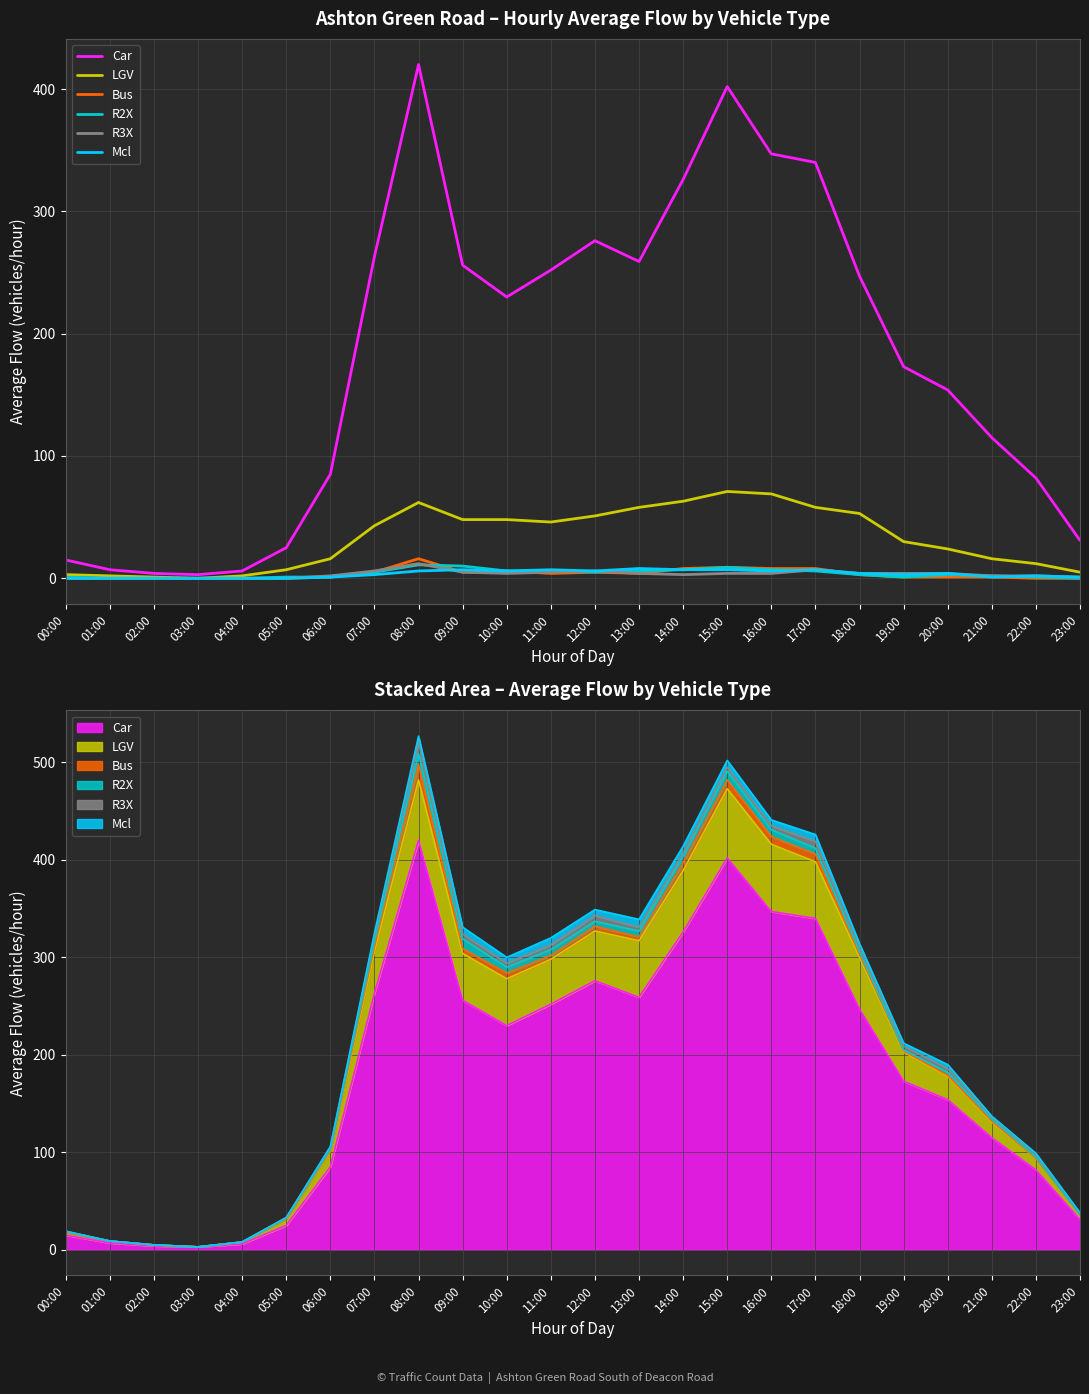

Reading left to right, what are all the values shown in this chart?

Car: 00:00=15	01:00=7	02:00=4	03:00=3	04:00=6	05:00=25	06:00=85	07:00=263	08:00=420	09:00=256	10:00=230	11:00=252	12:00=276	13:00=259	14:00=326	15:00=402	16:00=347	17:00=340	18:00=247	19:00=173	20:00=154	21:00=115	22:00=82	23:00=31
LGV: 00:00=3	01:00=2	02:00=1	03:00=0	04:00=2	05:00=7	06:00=16	07:00=43	08:00=62	09:00=48	10:00=48	11:00=46	12:00=51	13:00=58	14:00=63	15:00=71	16:00=69	17:00=58	18:00=53	19:00=30	20:00=24	21:00=16	22:00=12	23:00=5
Bus: 00:00=0	01:00=0	02:00=0	03:00=0	04:00=0	05:00=0	06:00=1	07:00=5	08:00=16	09:00=5	10:00=6	11:00=4	12:00=5	13:00=4	14:00=8	15:00=9	16:00=8	17:00=8	18:00=3	19:00=1	20:00=1	21:00=1	22:00=0	23:00=0
R2X: 00:00=1	01:00=0	02:00=0	03:00=0	04:00=0	05:00=1	06:00=1	07:00=5	08:00=11	09:00=10	10:00=6	11:00=6	12:00=5	13:00=6	14:00=7	15:00=9	16:00=7	17:00=6	18:00=3	19:00=1	20:00=3	21:00=2	22:00=1	23:00=0
R3X: 00:00=0	01:00=0	02:00=0	03:00=0	04:00=0	05:00=0	06:00=2	07:00=6	08:00=12	09:00=5	10:00=4	11:00=5	12:00=6	13:00=4	14:00=3	15:00=4	16:00=4	17:00=7	18:00=4	19:00=4	20:00=4	21:00=2	22:00=2	23:00=1
Mcl: 00:00=0	01:00=0	02:00=0	03:00=0	04:00=0	05:00=0	06:00=1	07:00=3	08:00=6	09:00=7	10:00=6	11:00=7	12:00=6	13:00=8	14:00=7	15:00=7	16:00=6	17:00=7	18:00=4	19:00=3	20:00=4	21:00=1	22:00=2	23:00=1